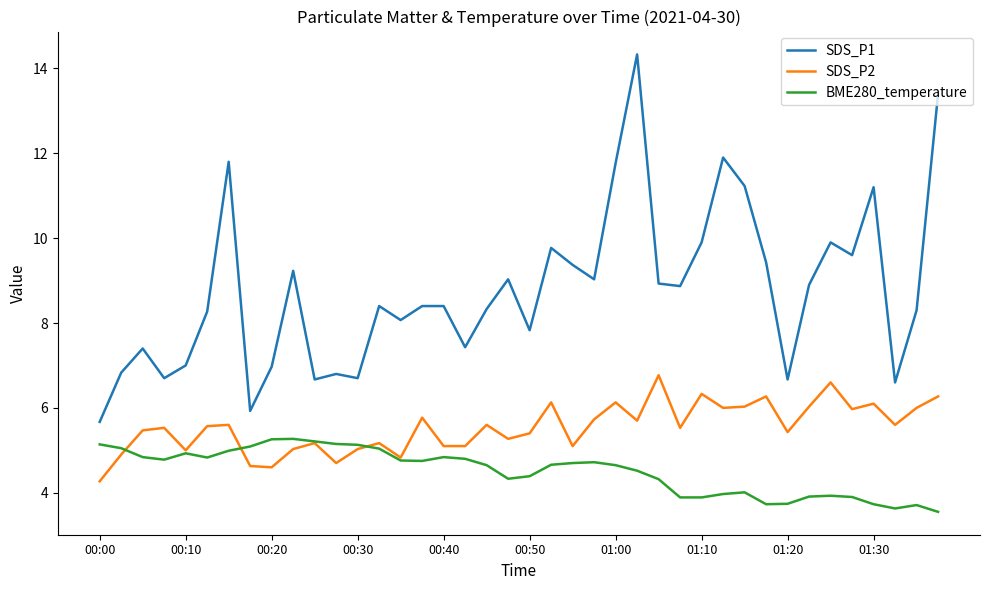

What is the maximum value for SDS_P1?

14.3